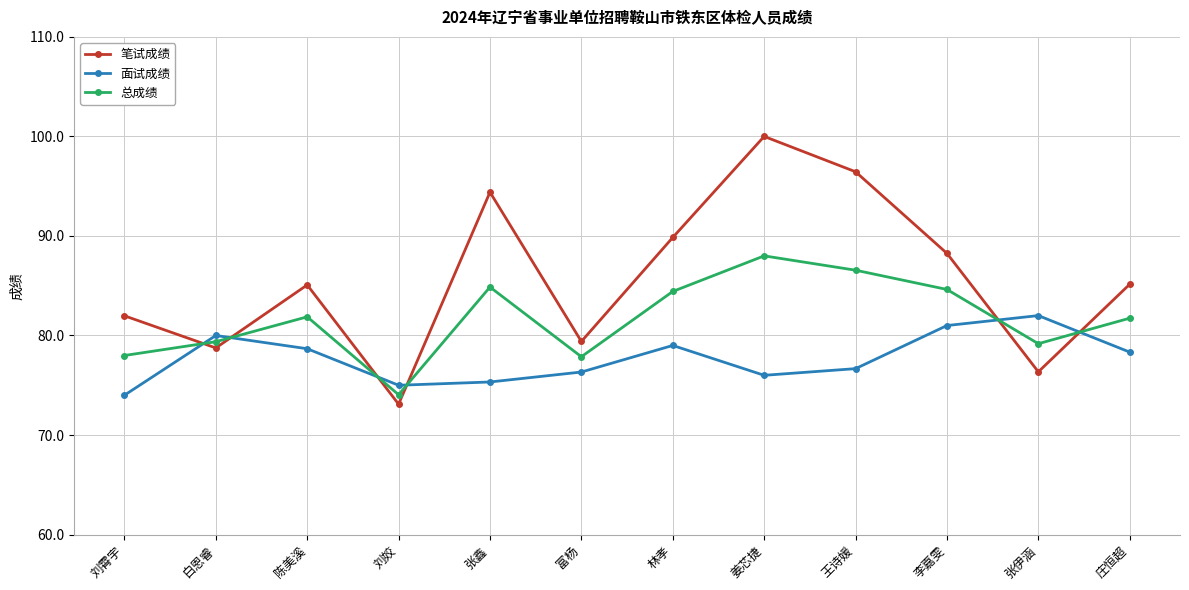

Is this an area chart (filled region under the line)?

No